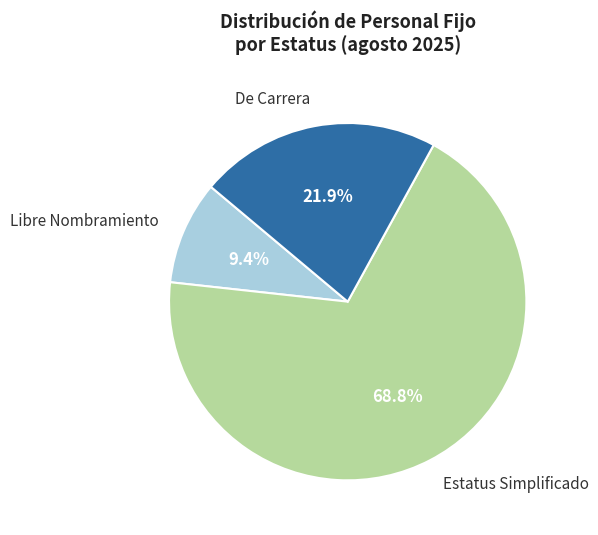

Does any single category account for the majority?

Yes